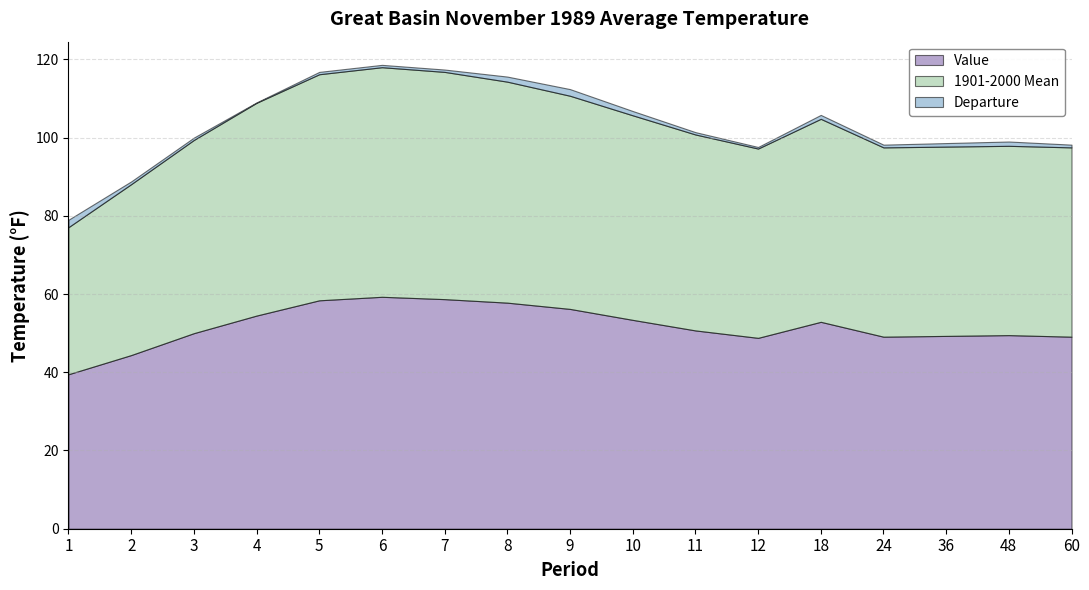

In Departure, how many points are higher than both neighbors (excluding endpoints)?

3